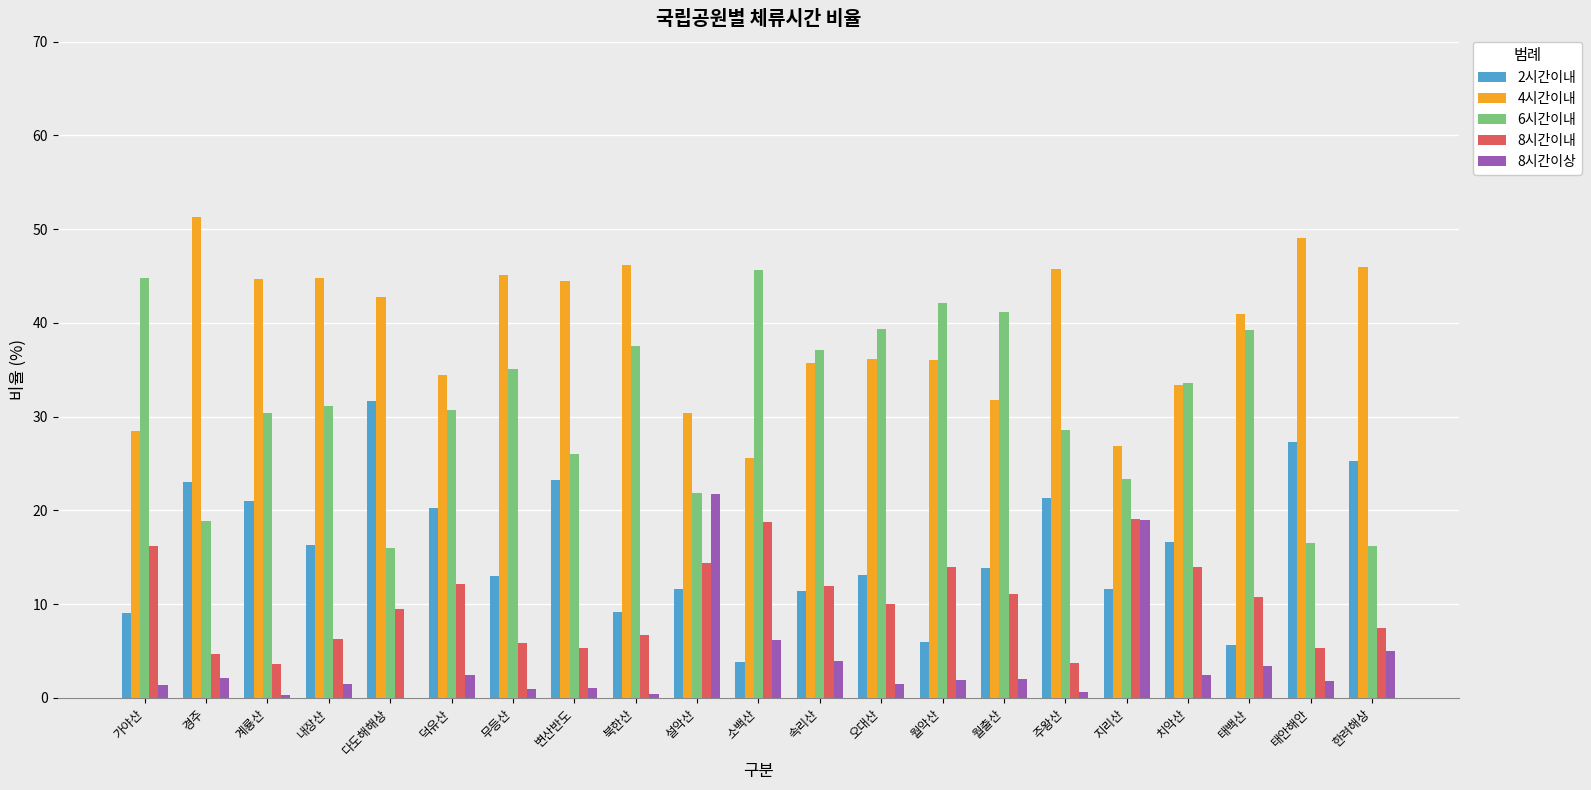

The value of 4시간이내 at 덕유산 is 34.4. True or false?

True